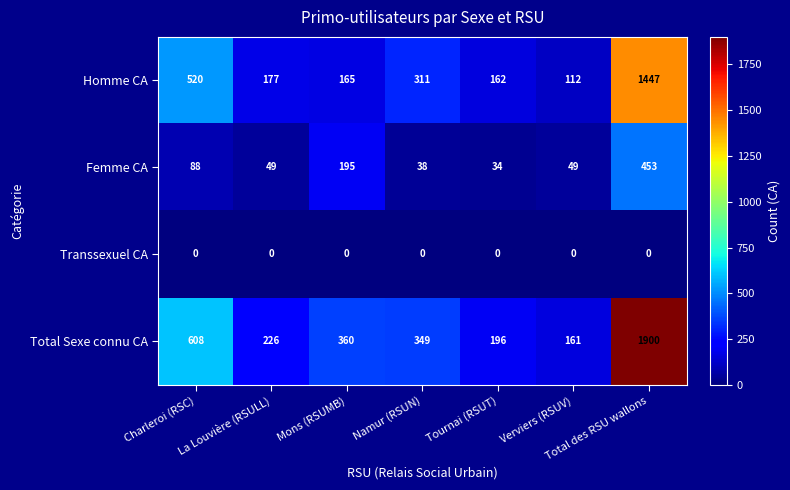

What is the greatest value displayed?

1900